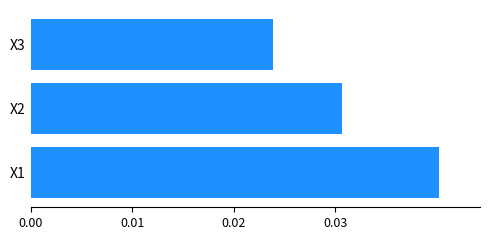

Rank the categories by value from highest to lowest.

X1, X2, X3